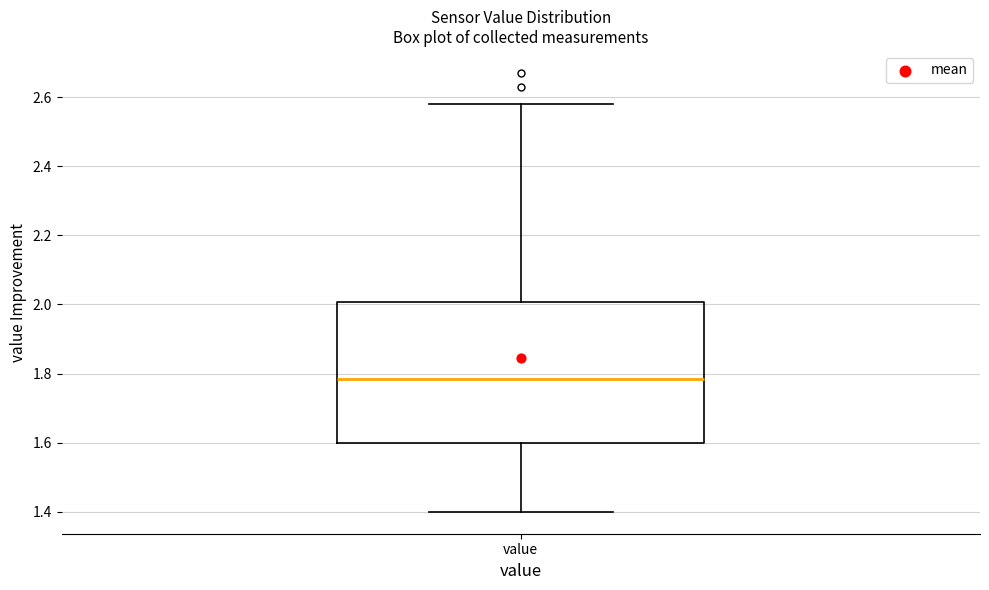

Transcribe this box plot: give where the median line is, the range the box spans, and where the two whiskers end, as read against the y-axis. The values are not printed on the chart, so give them approximately, as read against the axis.

median 1.78, box 1.60 to 2.00, whiskers 1.40 to 2.58